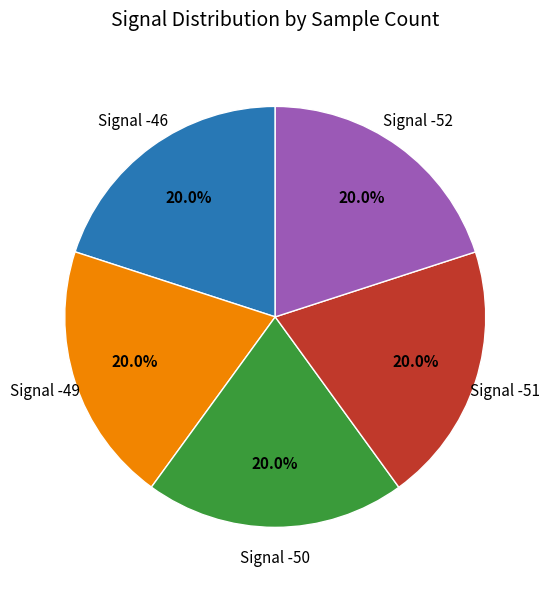

Is there any slice that represents more than half of the pie?

No